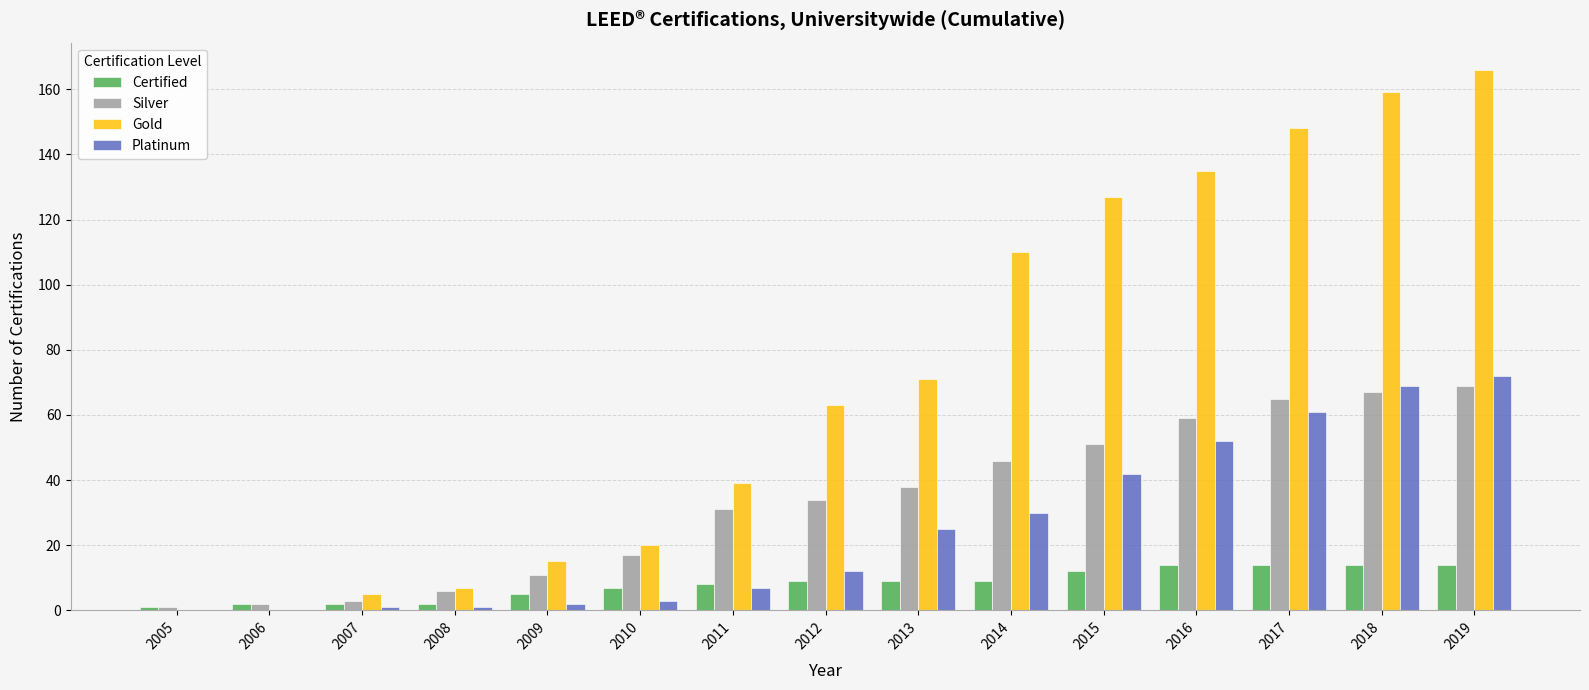

What is the average value of the Certified series?

8